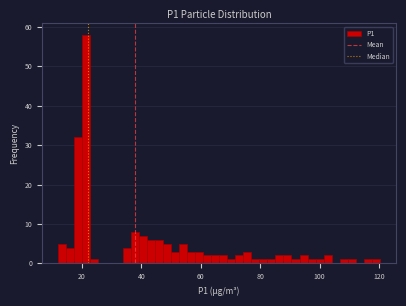

Around what value on the x-axis is the tallest bar? Give the approximate position of its centre, as read against the axis.

22